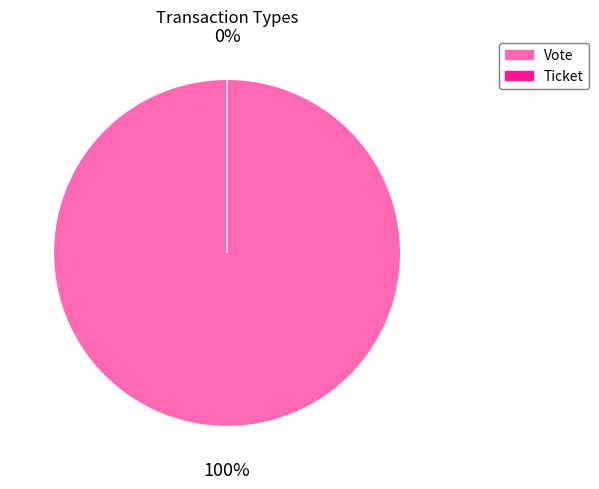

Is the sum of Vote and Ticket greater than half?

Yes